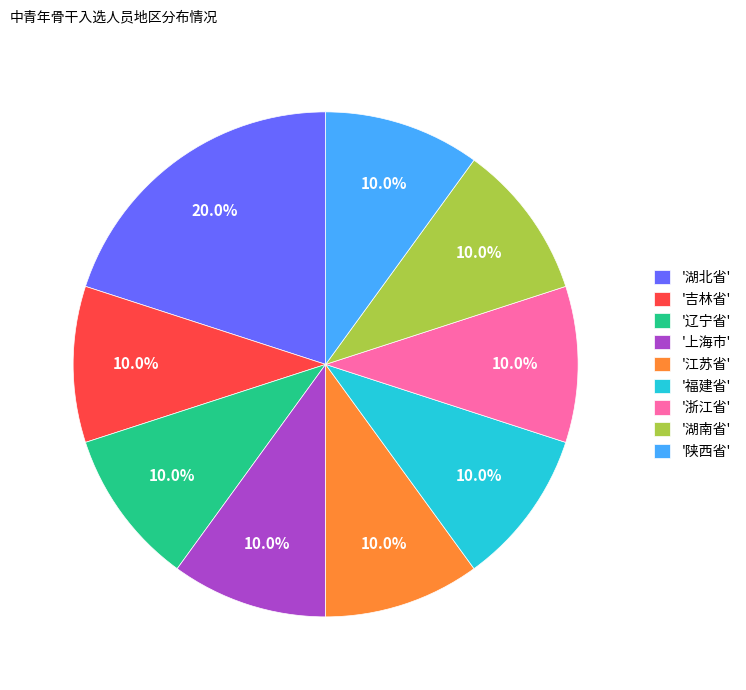

How many segments does this pie chart have?

9